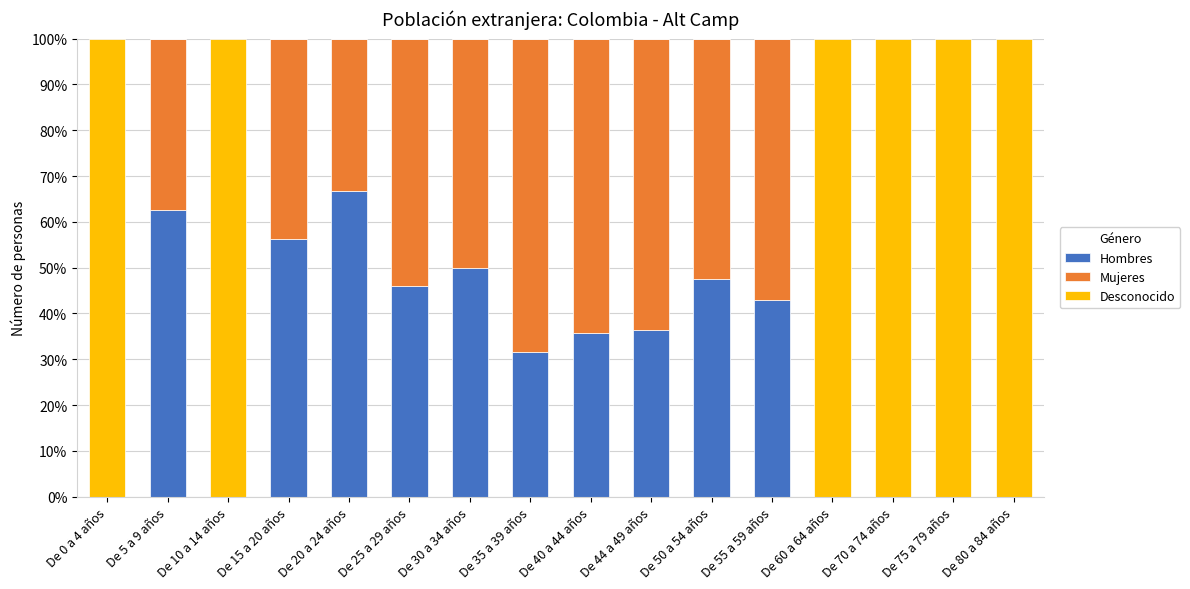

Is it true that Hombres equals 66.7 at De 20 a 24 años?

True